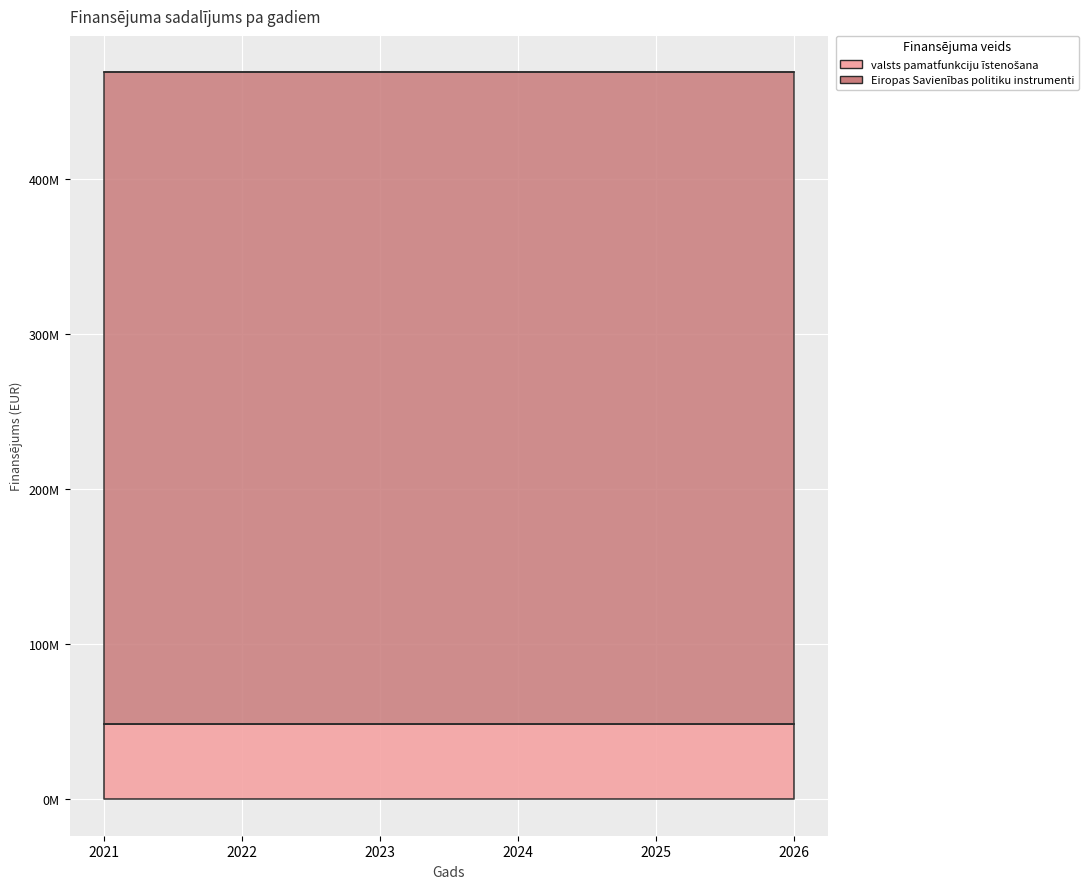

Is it true that Eiropas Savienības politiku instrumenti equals 623826164.8 at 2022?

False